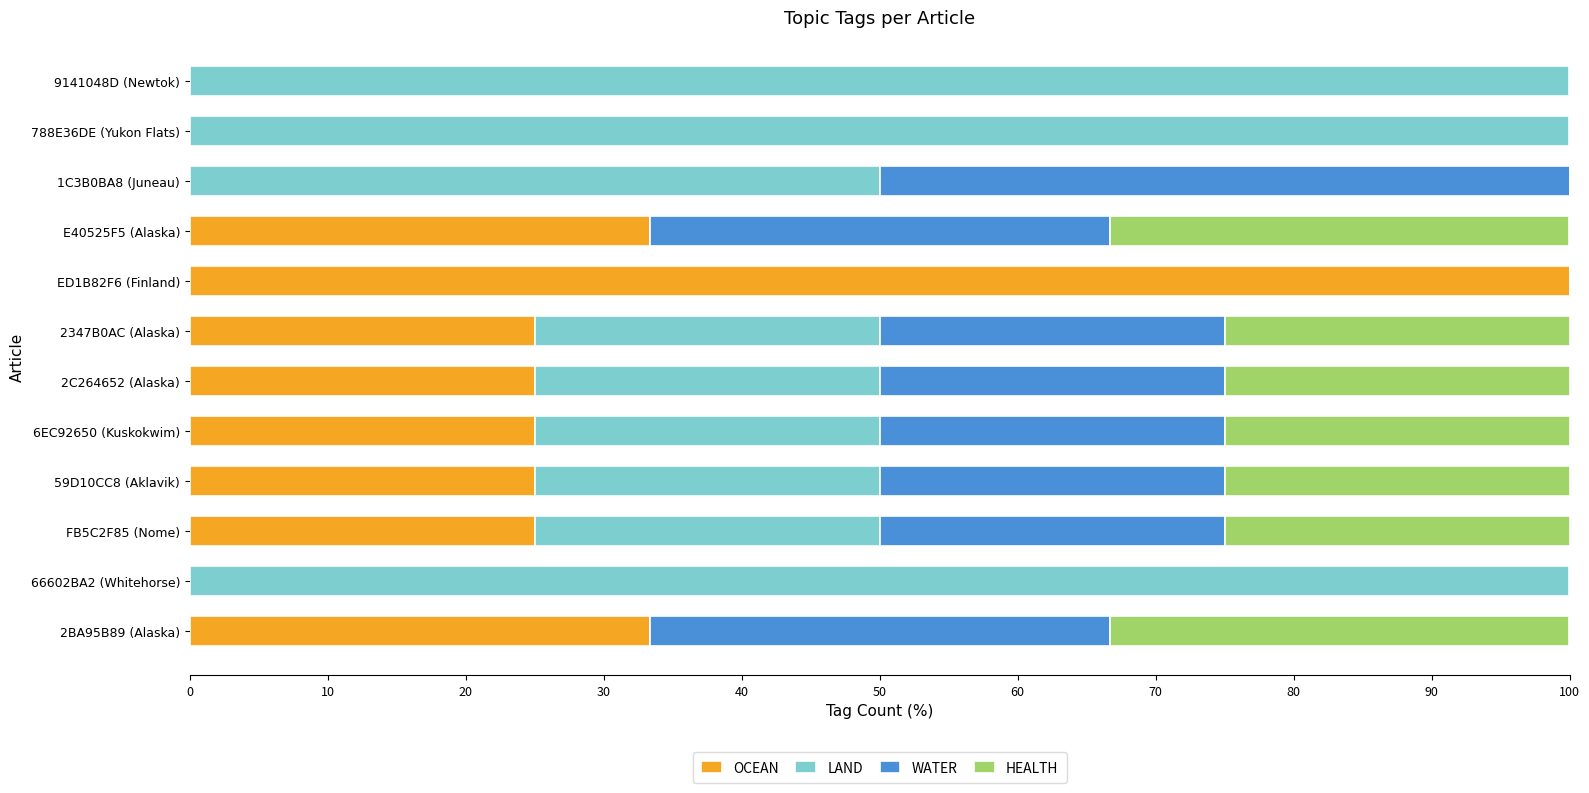

The value of OCEAN at 9141048D (Newtok) is 64.7. True or false?

False